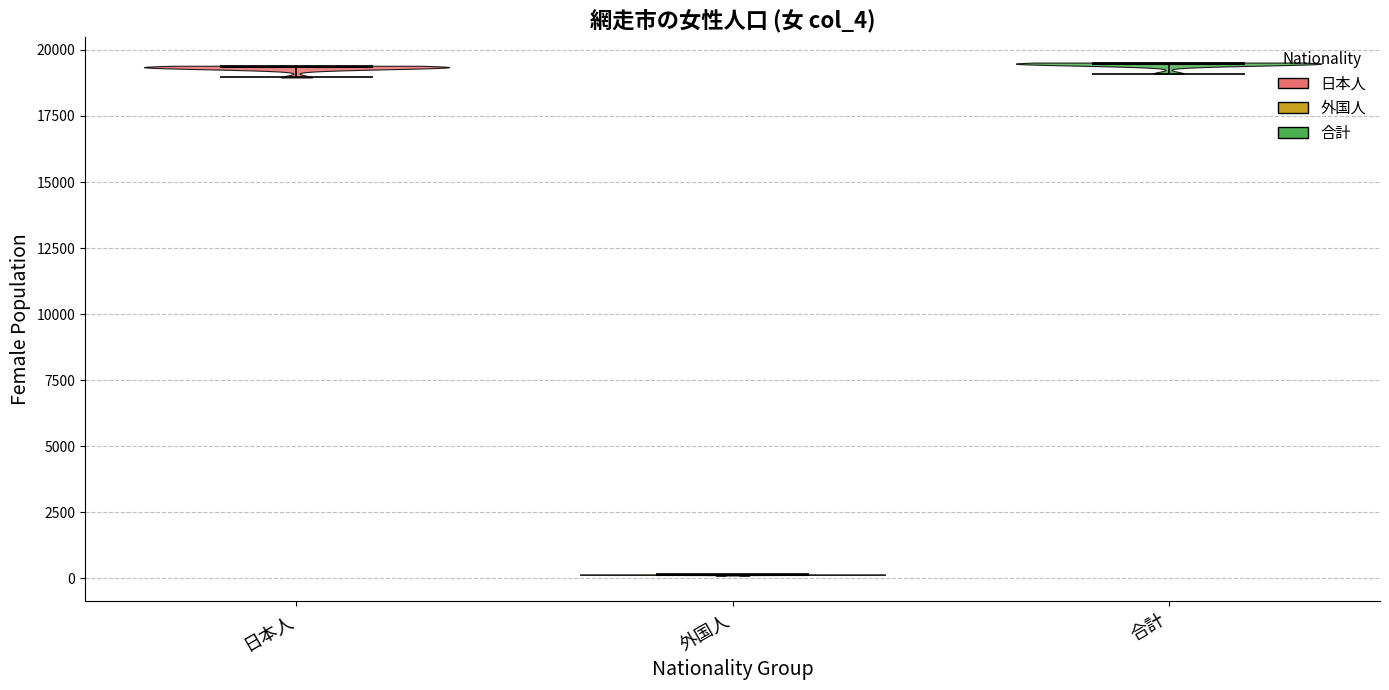

Reading left to right, read every violin against the y-axis: where its median line is, and the lowest and highest points it reaches. The values are not printed on the chart, so give them approximately, as read against the axis.

日本人: median line 19500, lowest point 19000, highest point 19500
外国人: median line 0, lowest point 0, highest point 0
合計: median line 19500, lowest point 19000, highest point 19500